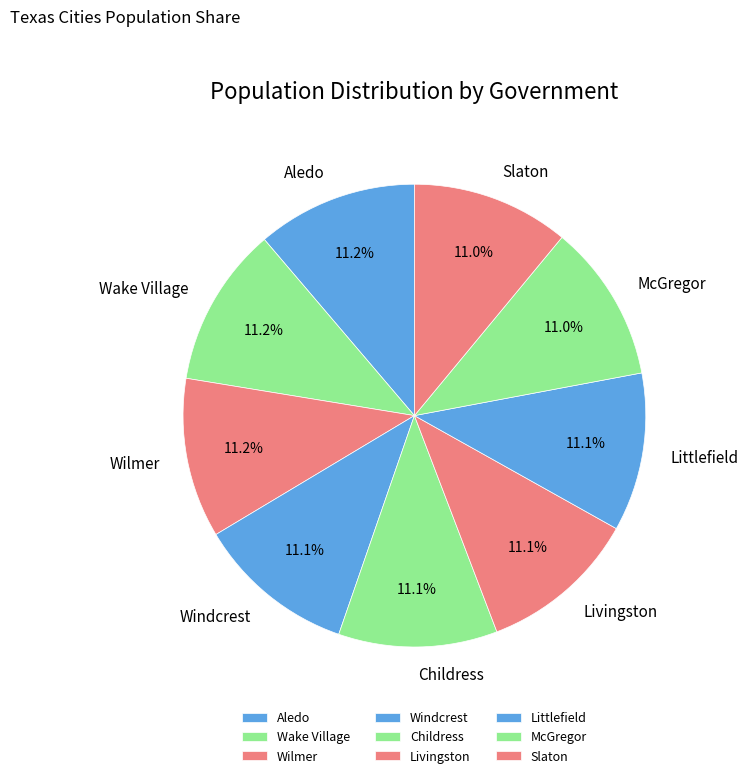

To the nearest percent, what percentage of the pie is Wilmer?

11%